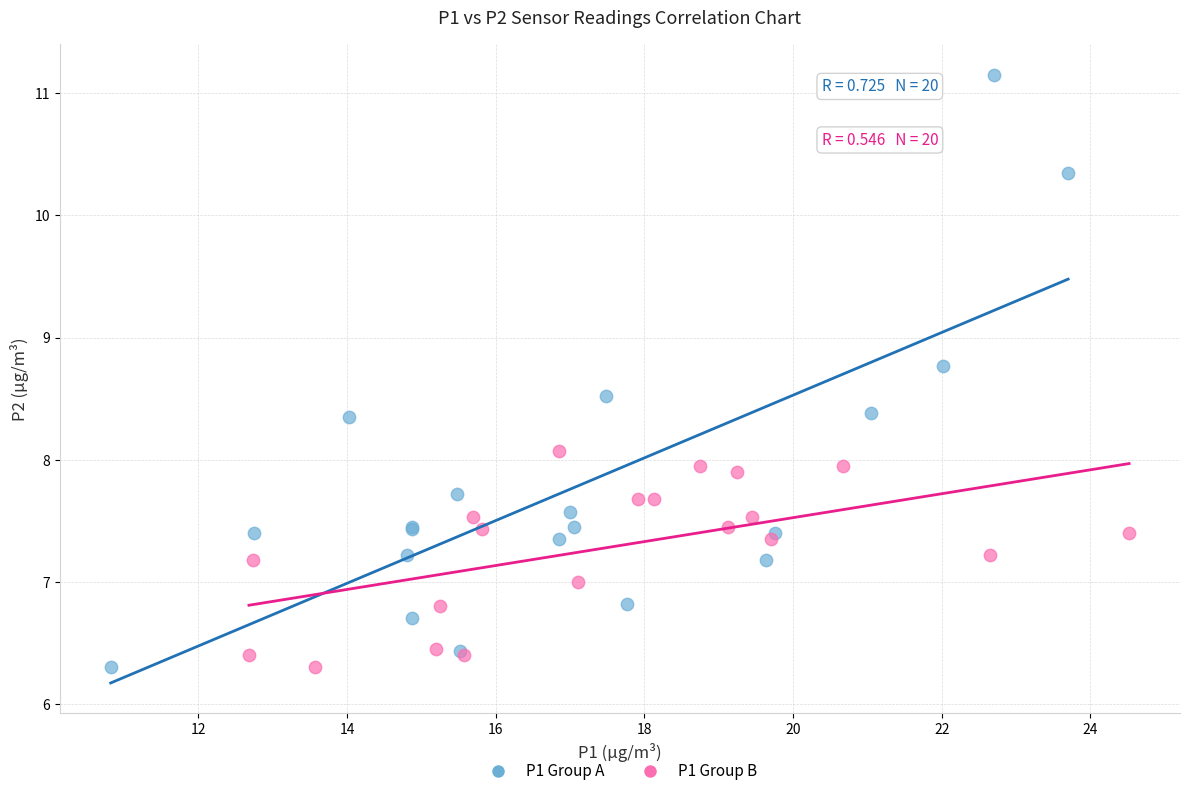

Which series has the widest spread of Y values?

P1 Group A